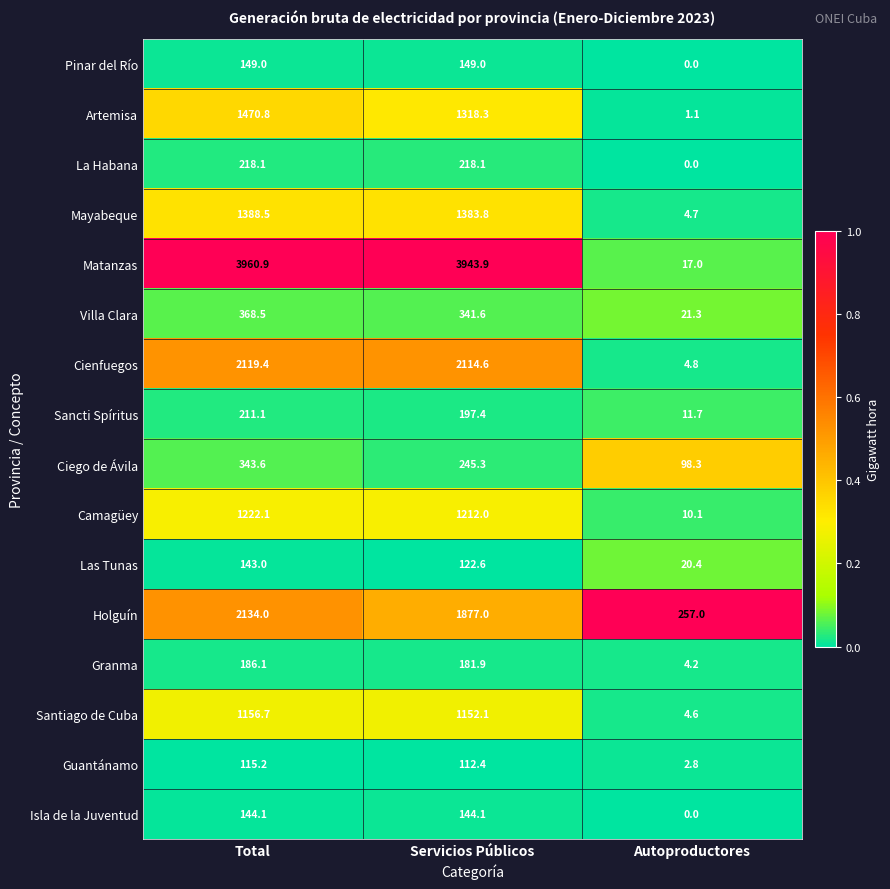

At how many categories does at least one series exceed 0?

3